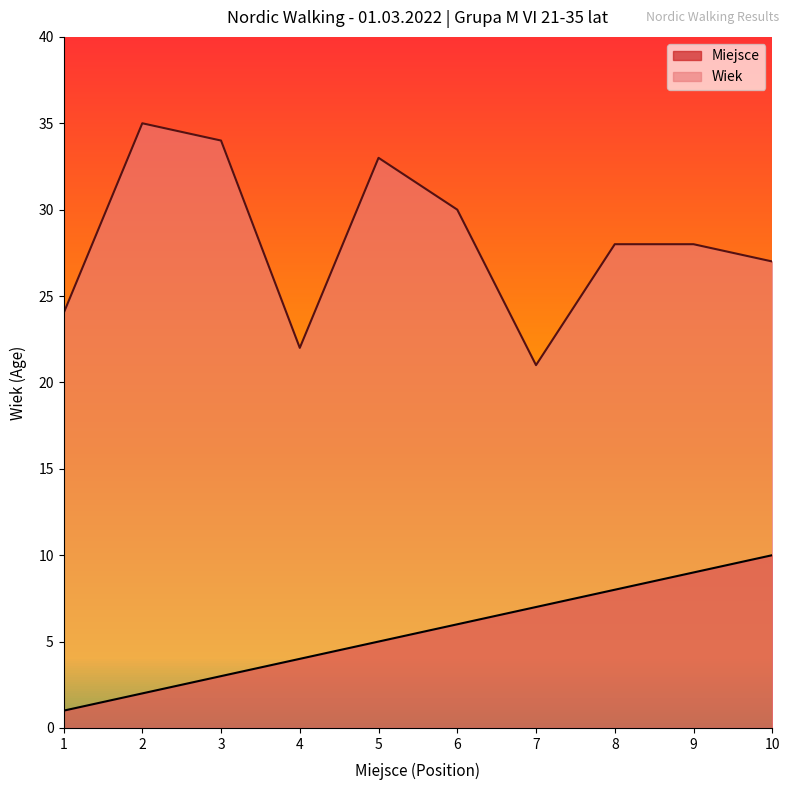

Reading left to right, extract all data points from this chart.

Miejsce: 1	2	3	4	5	6	7	8	9	10
Wiek: 24	35	34	22	33	30	21	28	28	27